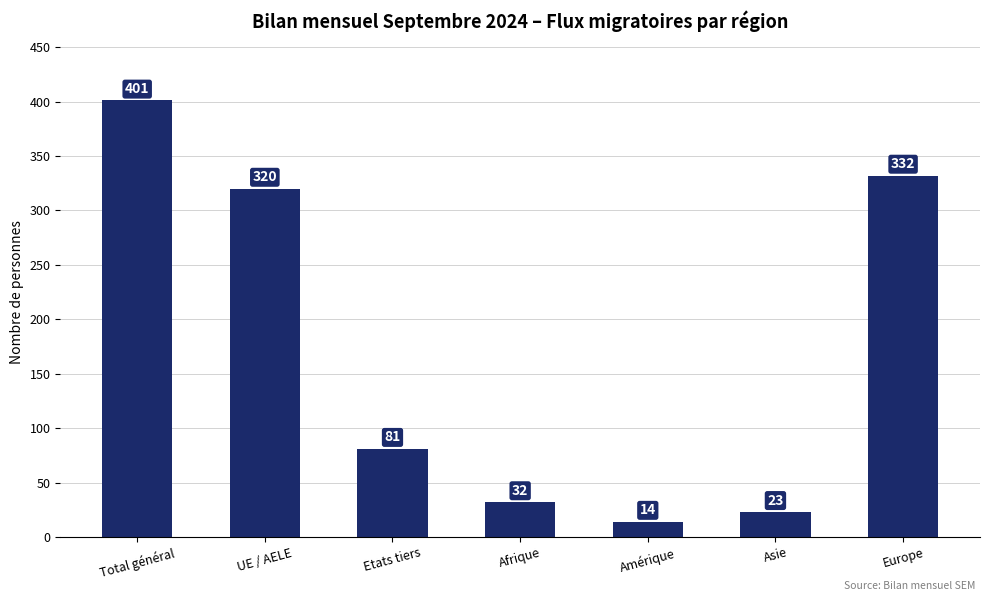

Are the bars grouped side by side (vs. stacked)?

No